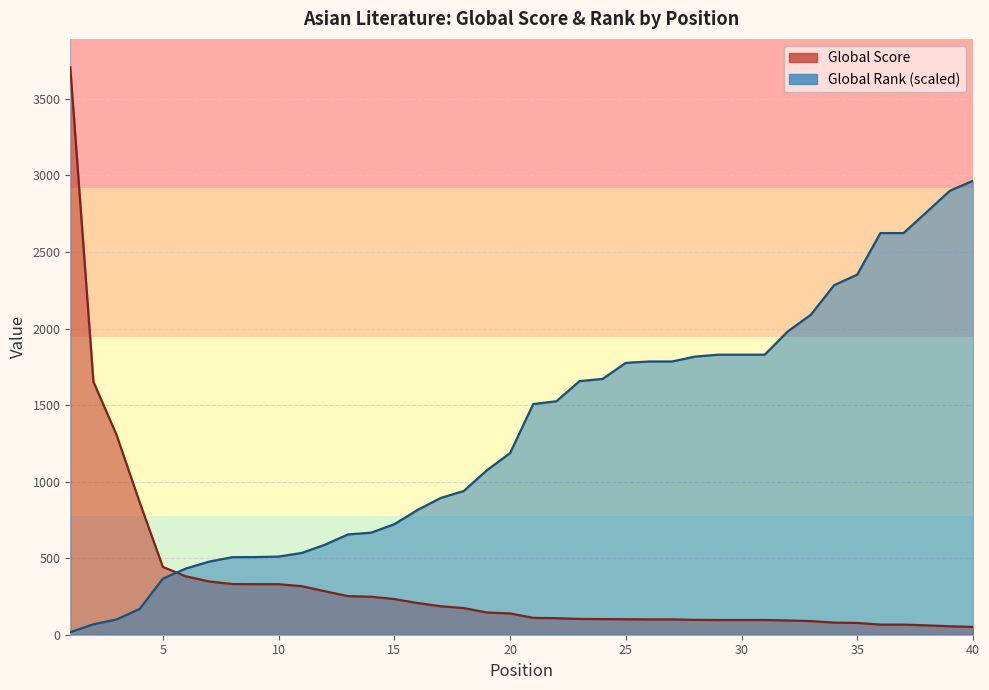

Which series has the largest total across all categories?

Global Rank